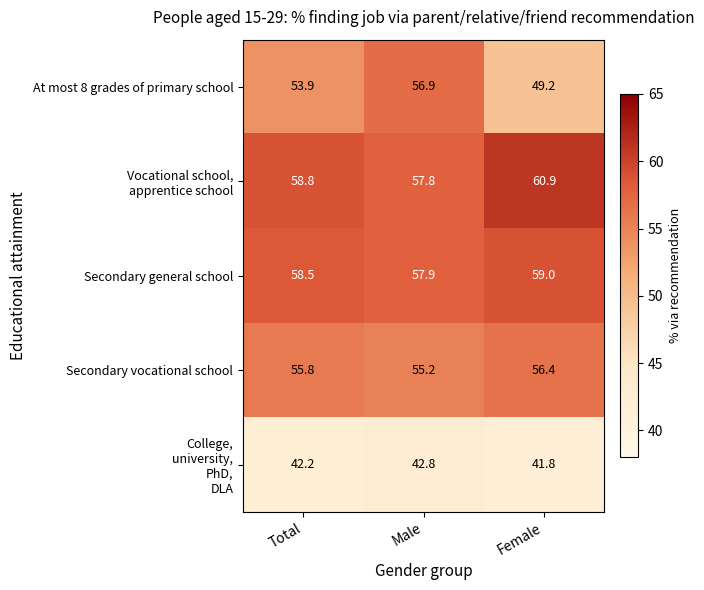

Which category has the highest value in the Secondary vocational school series?

Female